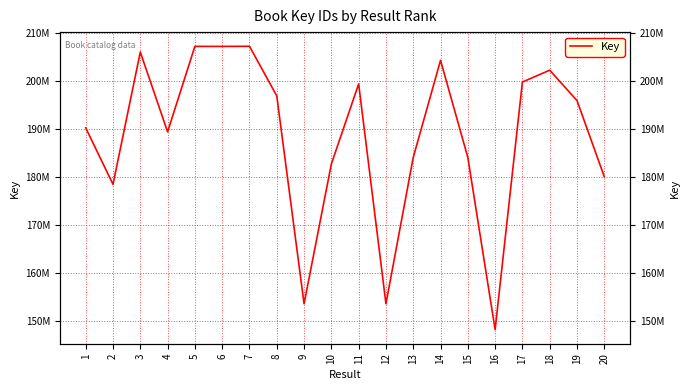

What is the average value?

188583868